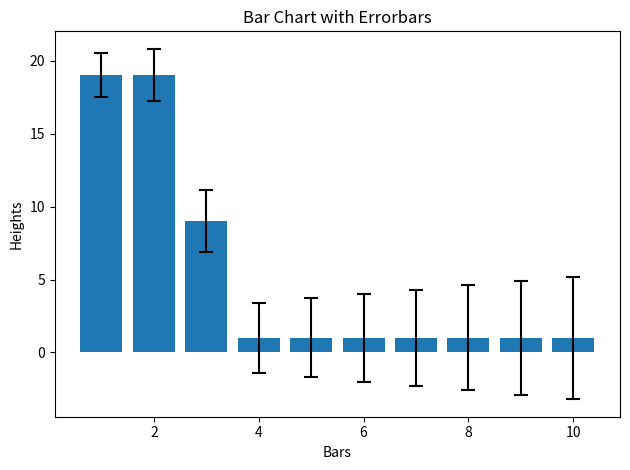

Reading right to left, list all the values displayed in this chart.

1	1	1	1	1	1	1	9	19	19